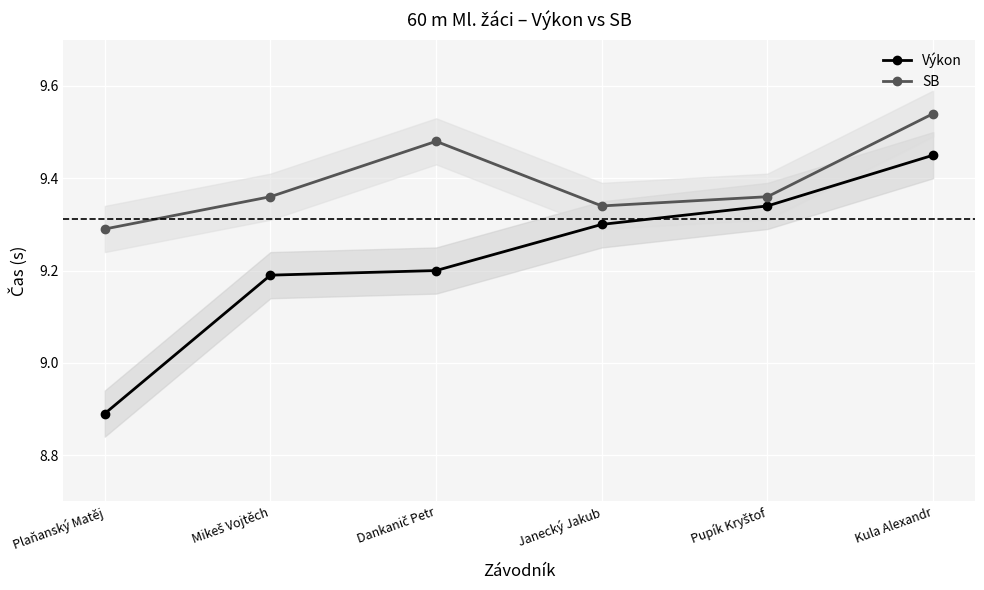

At which label does Výkon first exceed 9?

Mikeš Vojtěch